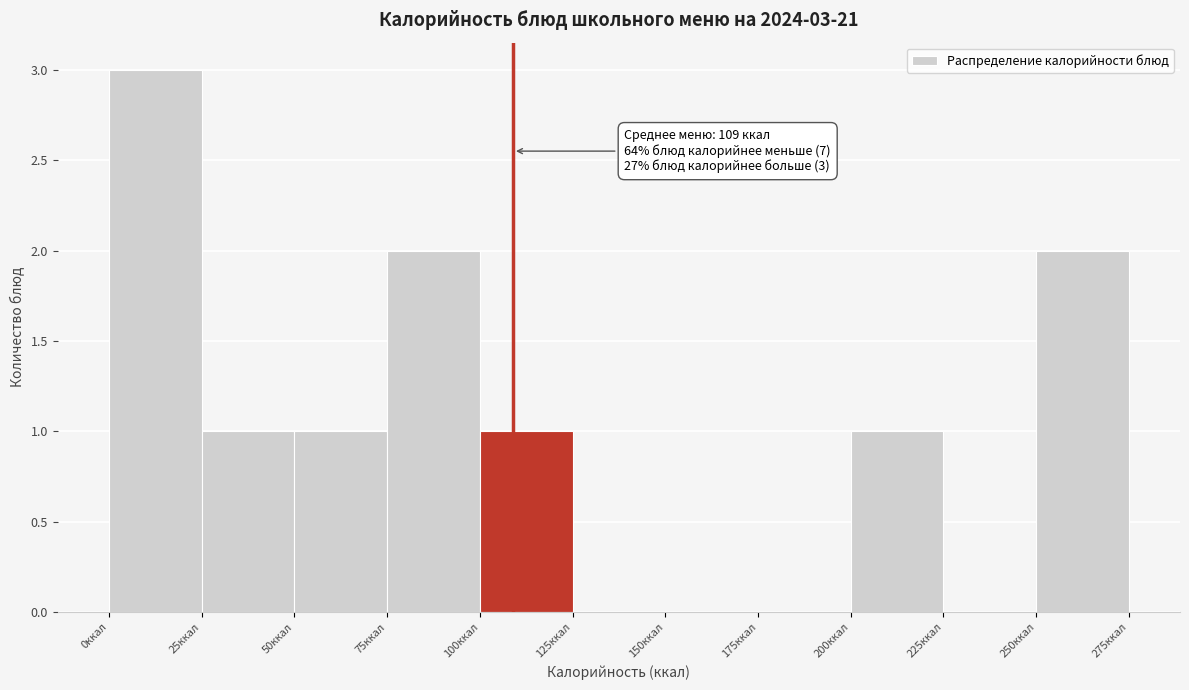

Which range on the x-axis has the tallest bar?

0 to 25